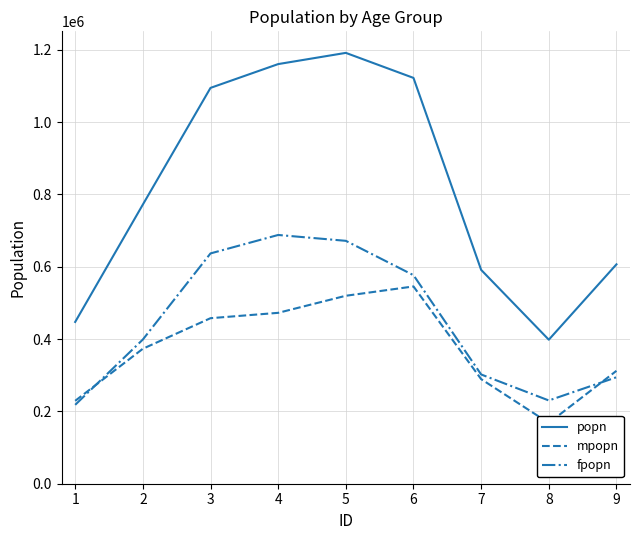

Does the chart display data point markers on the line(s)?

No